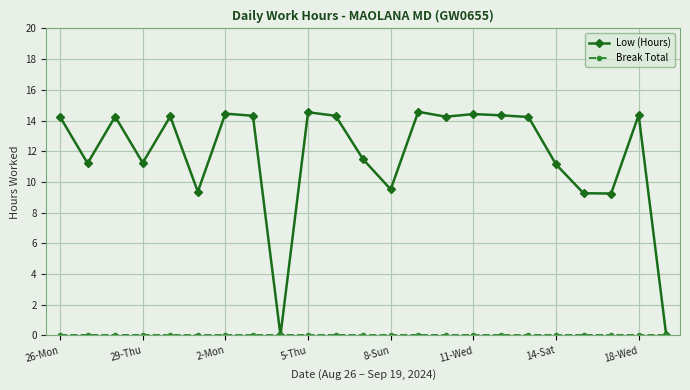

What is the value of the Low (Hours) point at the 16th from the left?

14.4